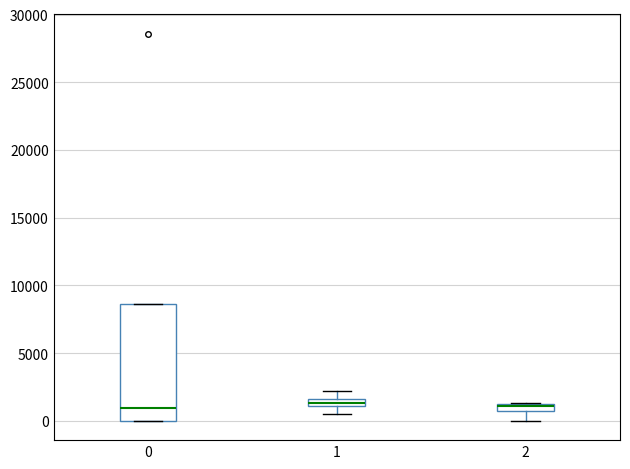

Which box is the tallest, from its lower edge to its upper edge?

0